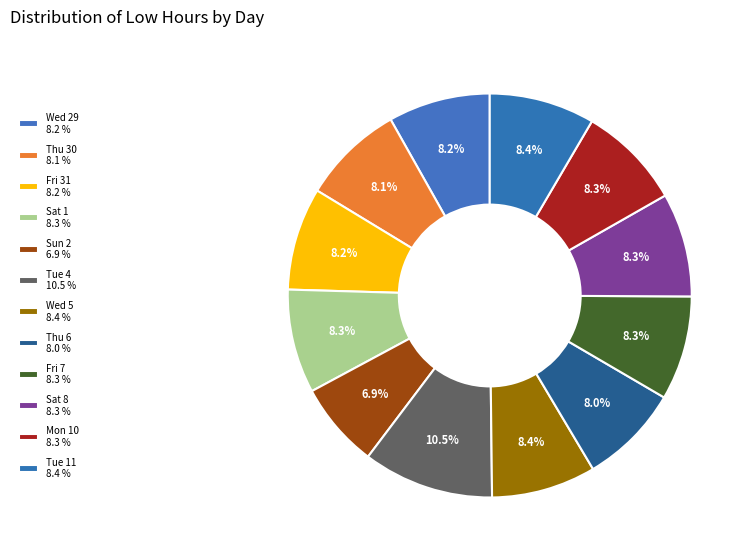

What percentage do Tue 11 and Mon 10 together represent?

16.8%